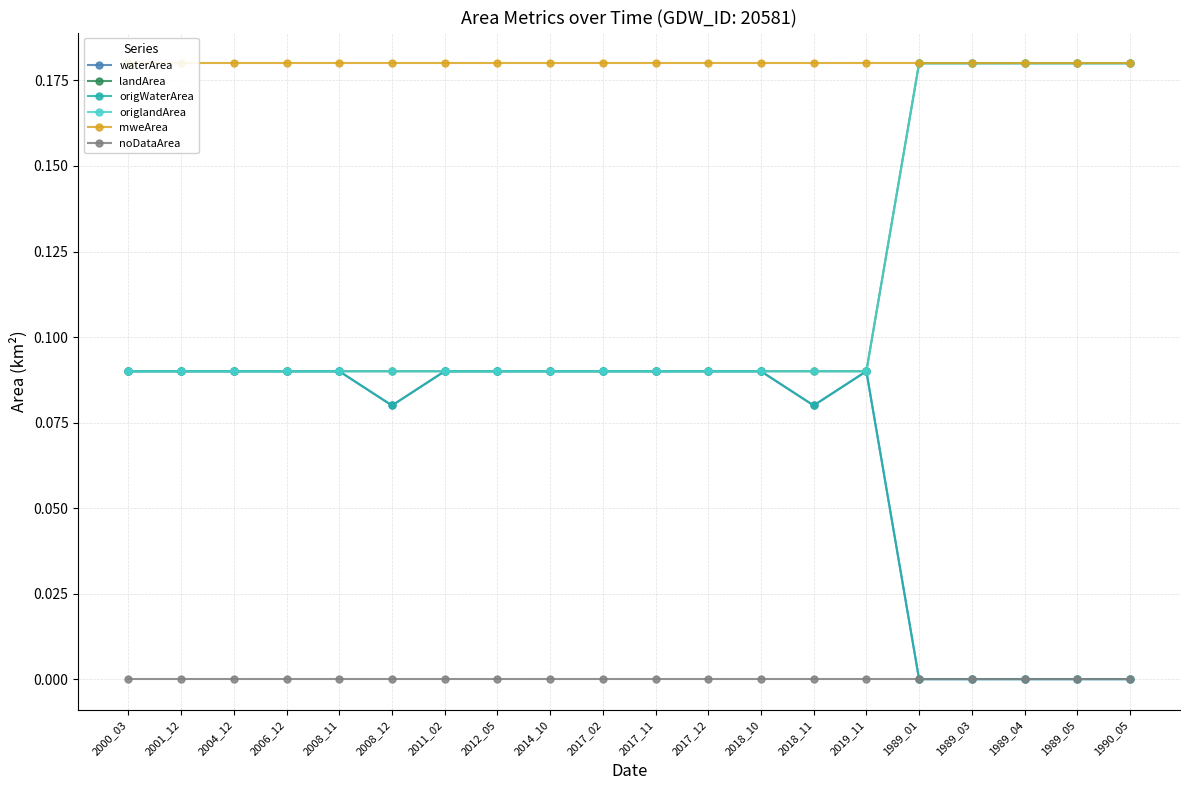

How many categories are shown in the chart?

20